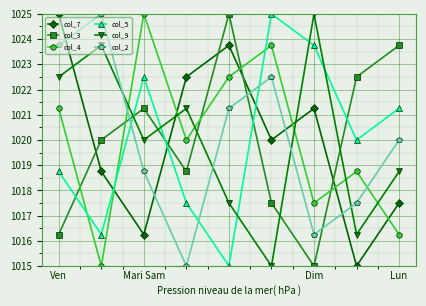

What is the value of the col_2 point at the 1st from the left?

1023.8